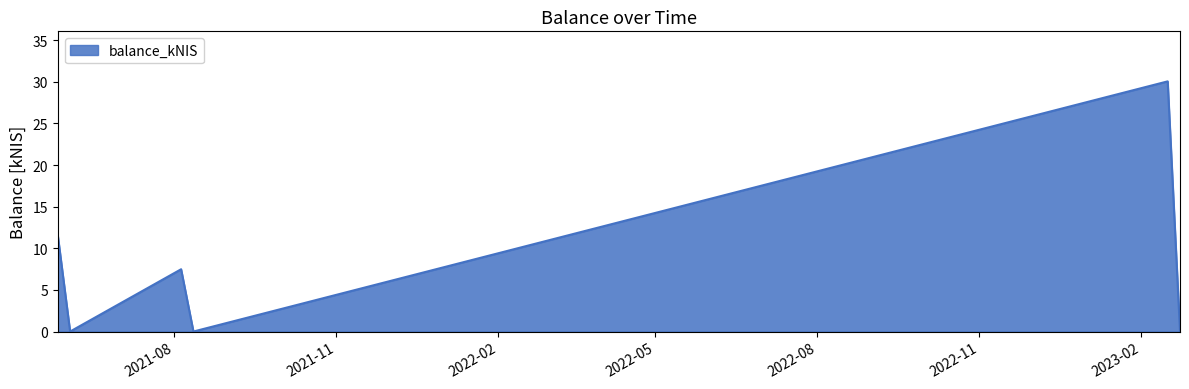

True or false: the data has more than 1 interior local peaks.

True